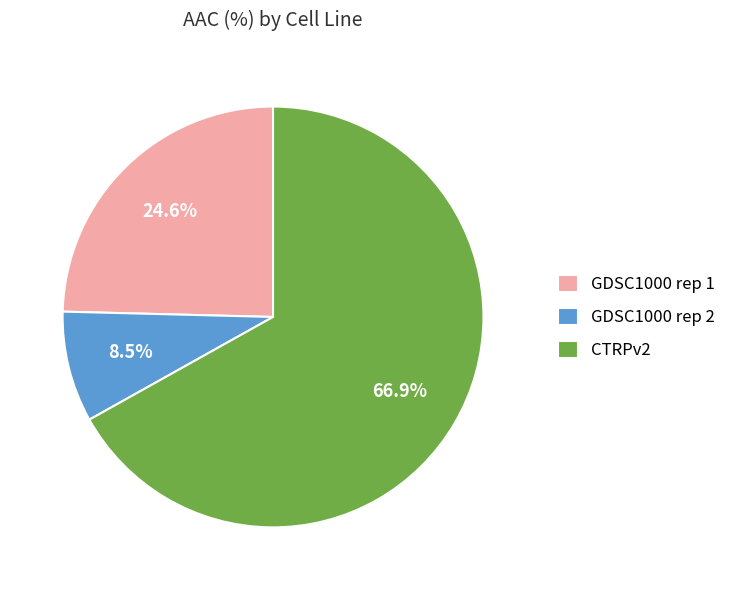

How many segments does this pie chart have?

3